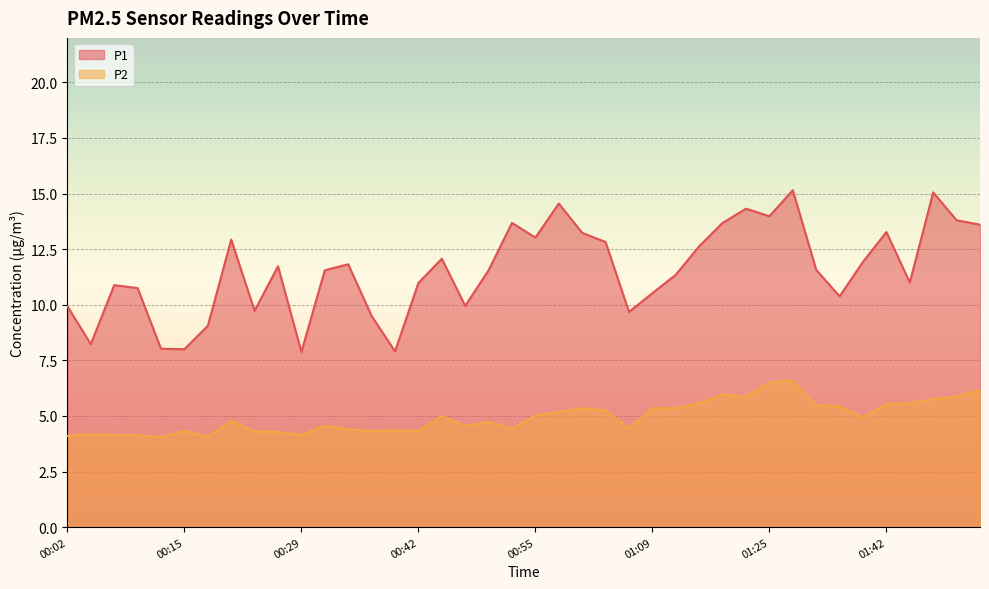

True or false: P1 and P2 cross at least once.

False